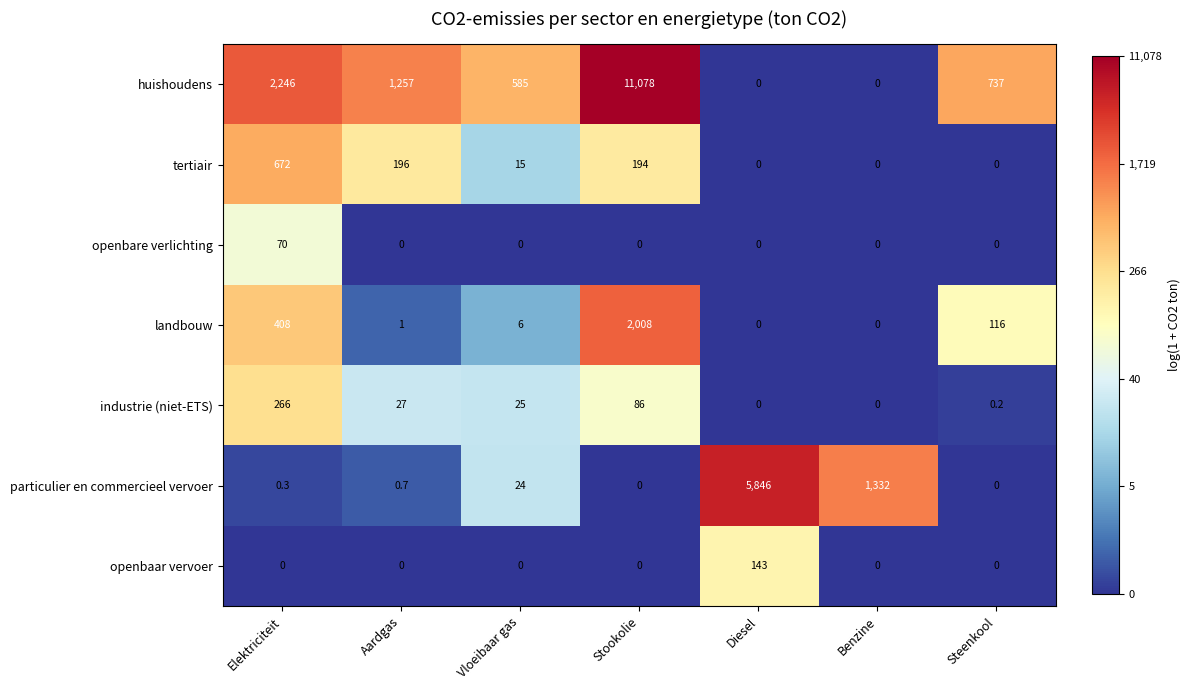

At Elektriciteit, list the series in order from largest to smallest.

huishoudens, tertiair, landbouw, industrie (niet-ETS), openbare verlichting, particulier en commercieel vervoer, openbaar vervoer